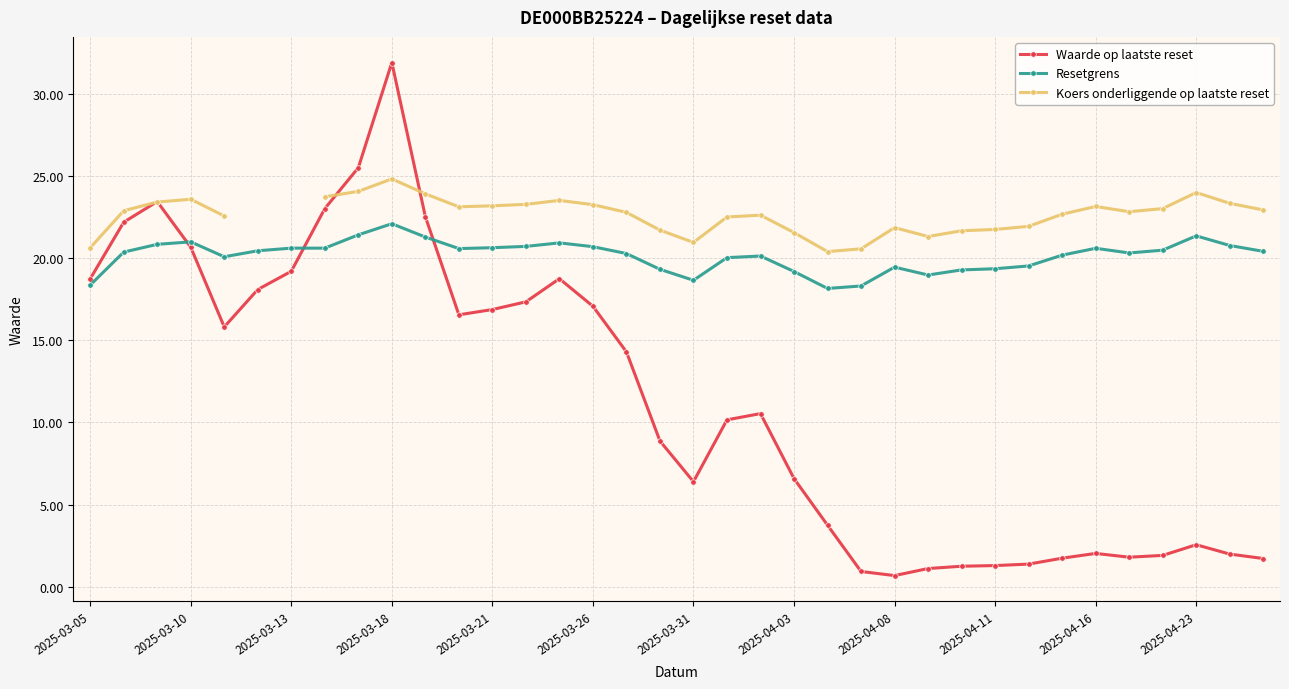

The value of Resetgrens at 2025-03-13 is 20.6. True or false?

True